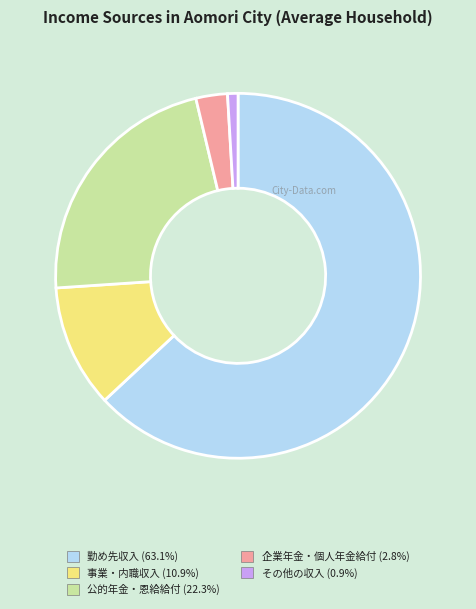

Is there any slice that represents more than half of the pie?

Yes